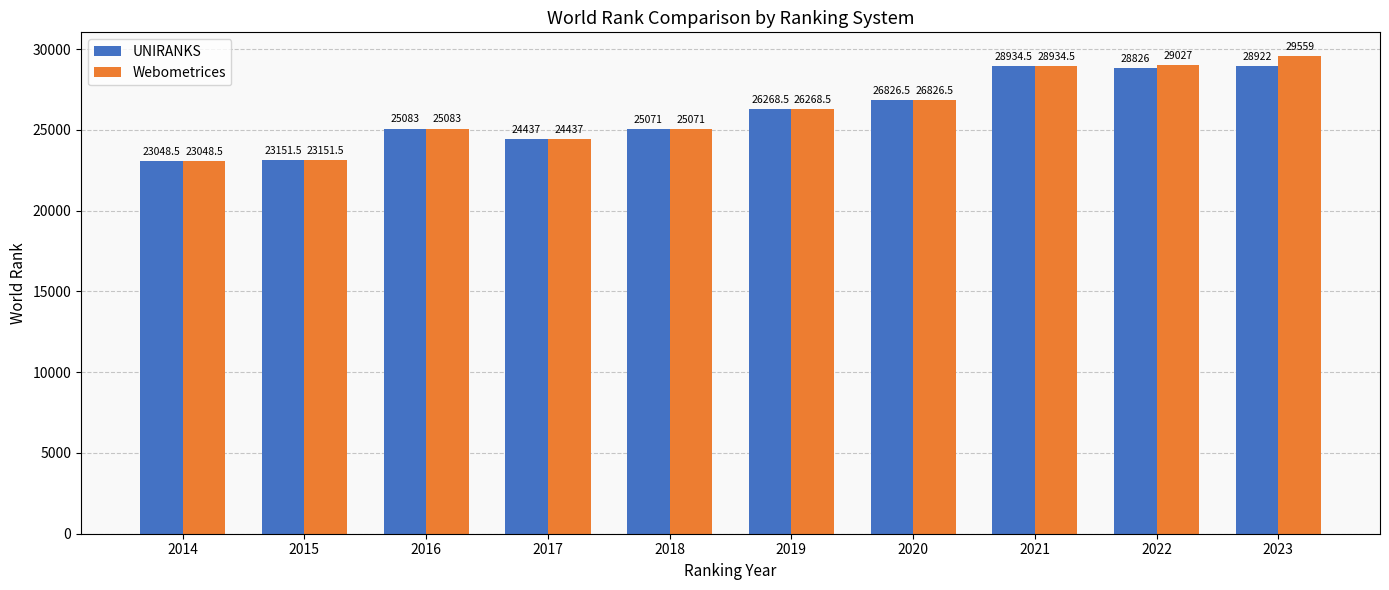

How many values in the Webometrices series are below 26268?

5